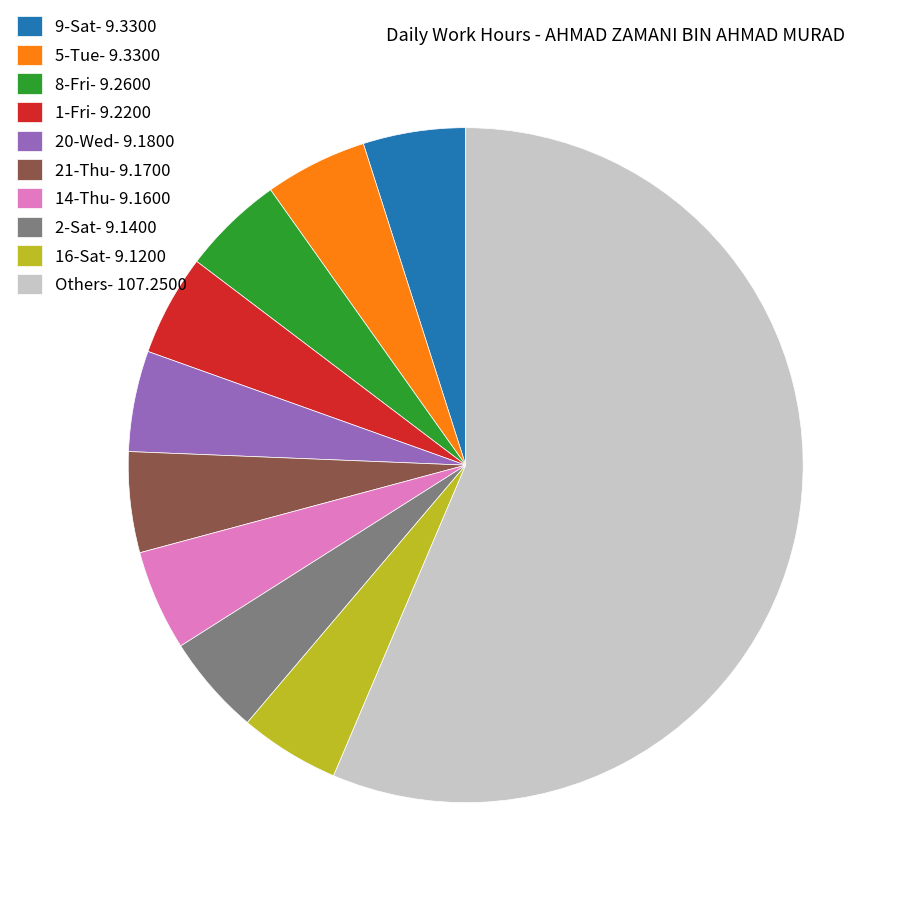

What is the ratio of the value at 9-Sat- 9.3300 to the value at 2-Sat- 9.1400?

1.0